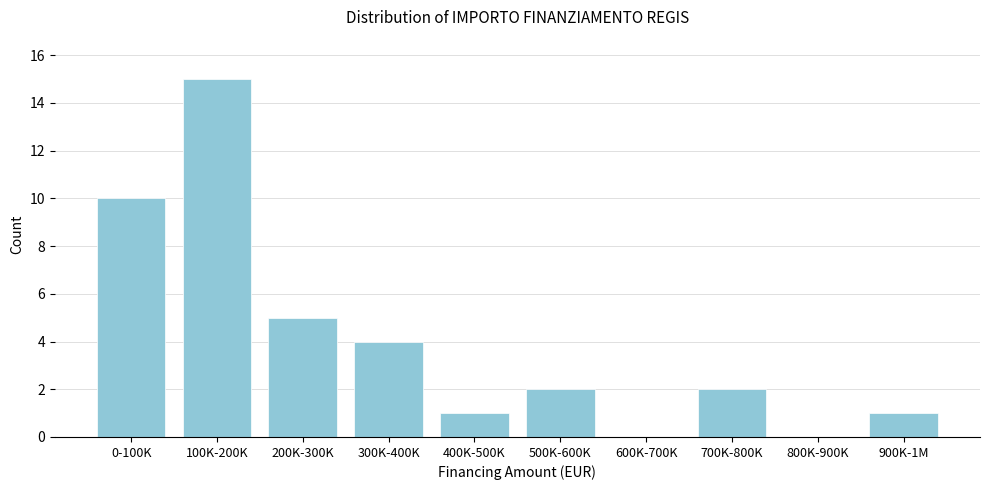

Reading left to right, what are all the values shown in this chart?

0-100K=10	100K-200K=15	200K-300K=5	300K-400K=4	400K-500K=1	500K-600K=2	600K-700K=0	700K-800K=2	800K-900K=0	900K-1M=1